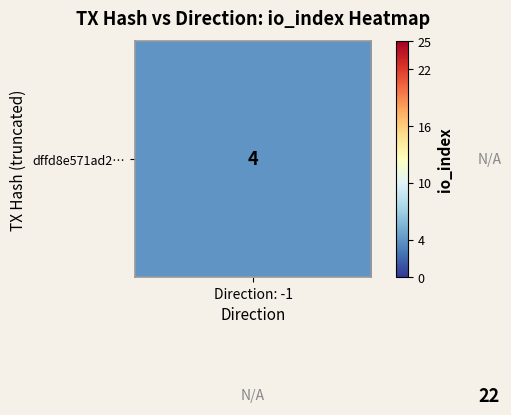

Which series has the largest range (max minus min)?

dffd8e571ad2…